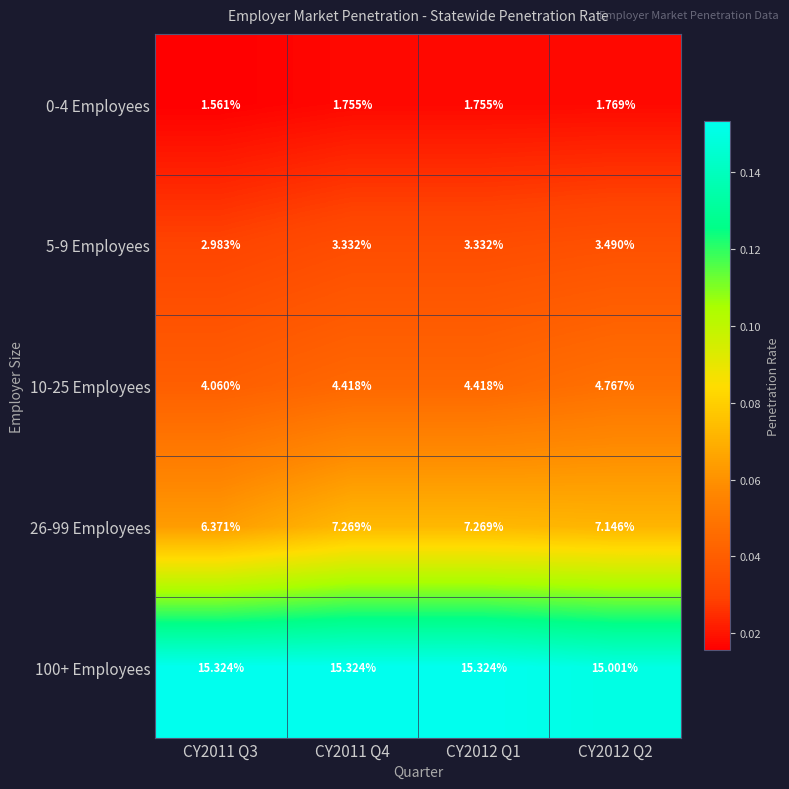

Rank the series by their maximum value, from lowest to highest.

0-4 Employees, 5-9 Employees, 10-25 Employees, 26-99 Employees, 100+ Employees